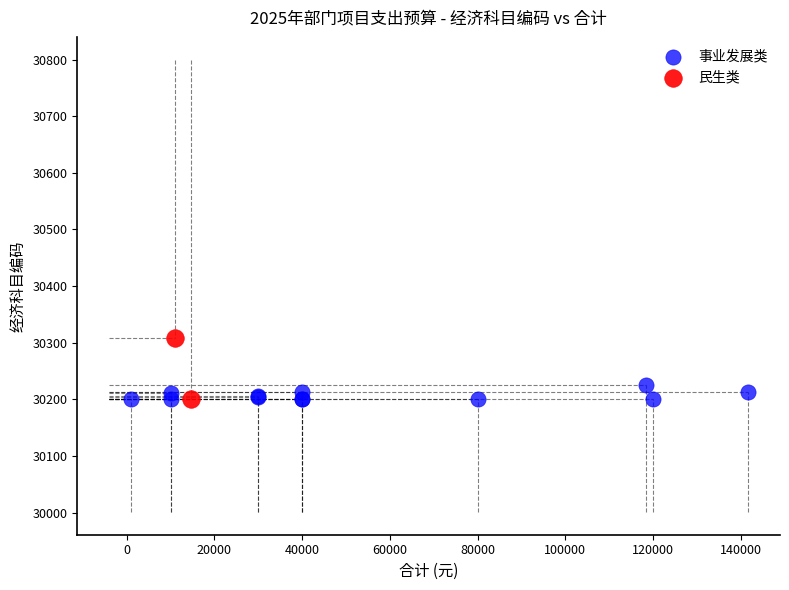

What are all the series names shown in the legend?

事业发展类, 民生类